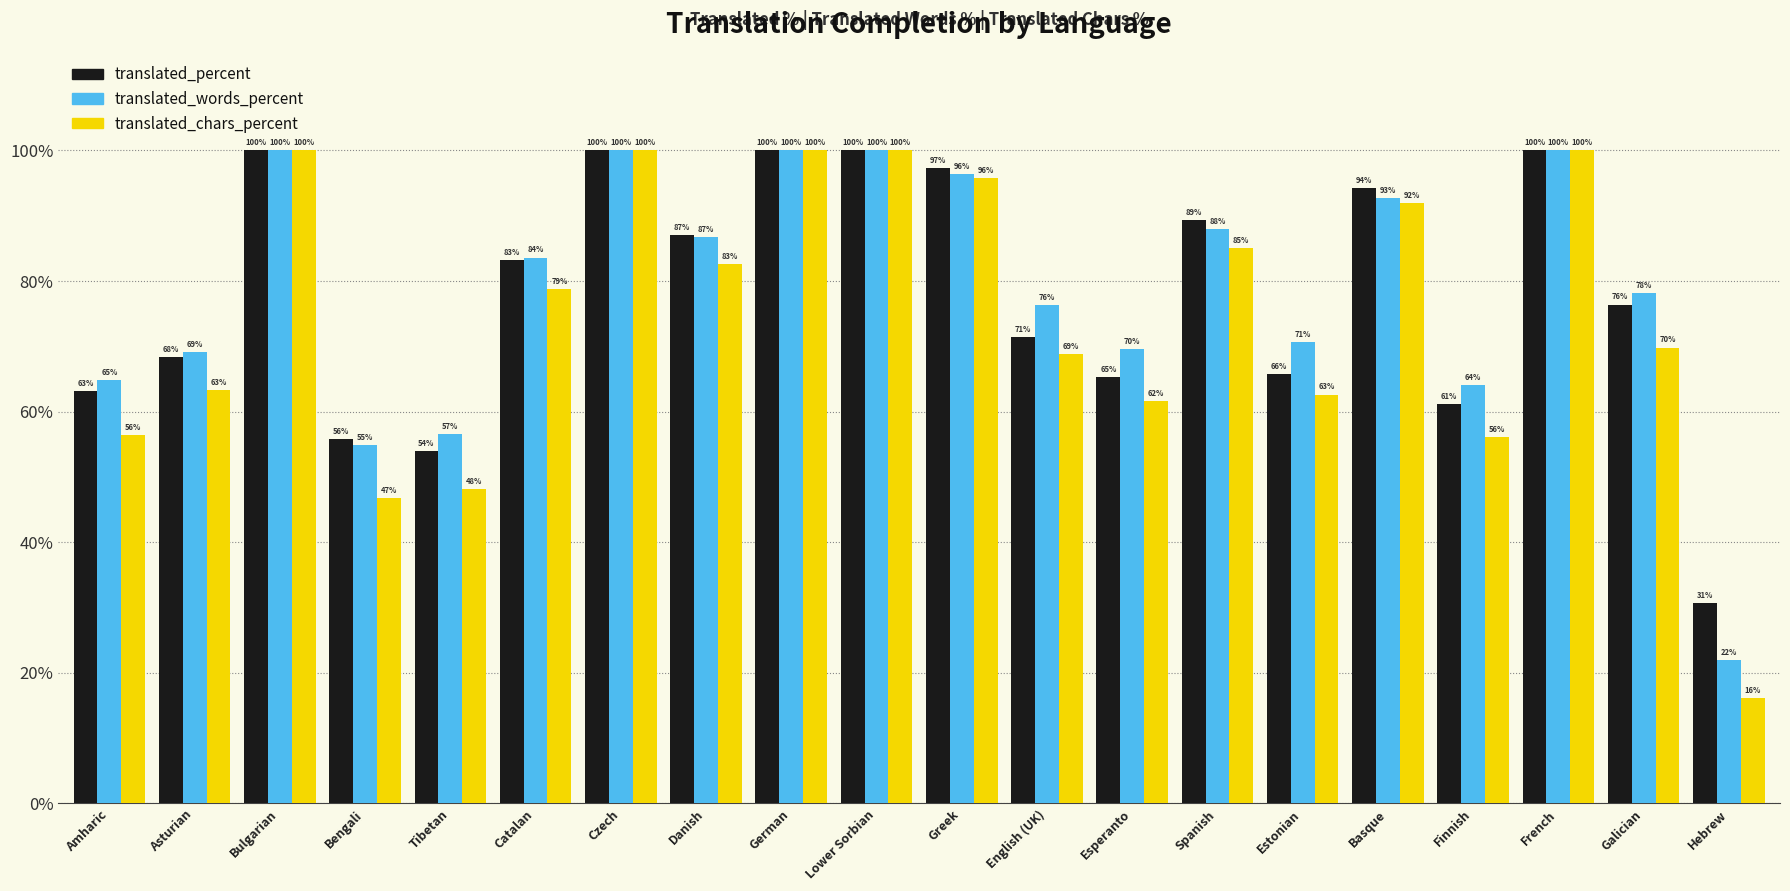

At Spanish, list the series in order from largest to smallest.

translated_percent, translated_words_percent, translated_chars_percent